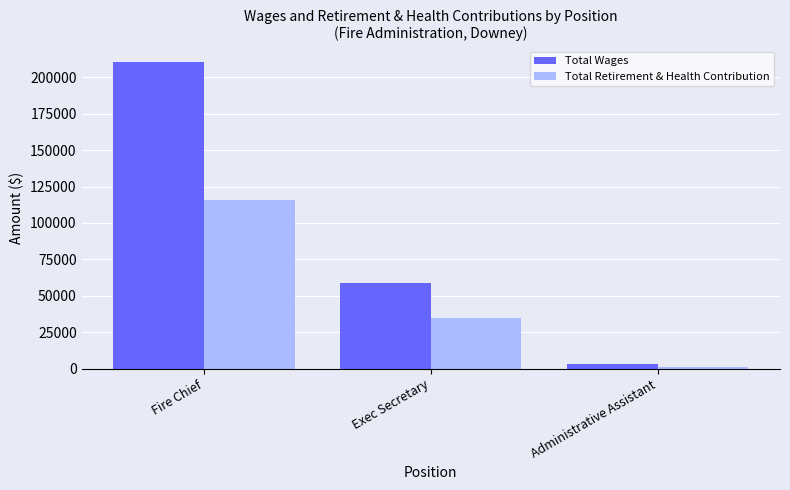

What is the sum of the Total Wages values at Fire Chief and Administrative Assistant?

213778